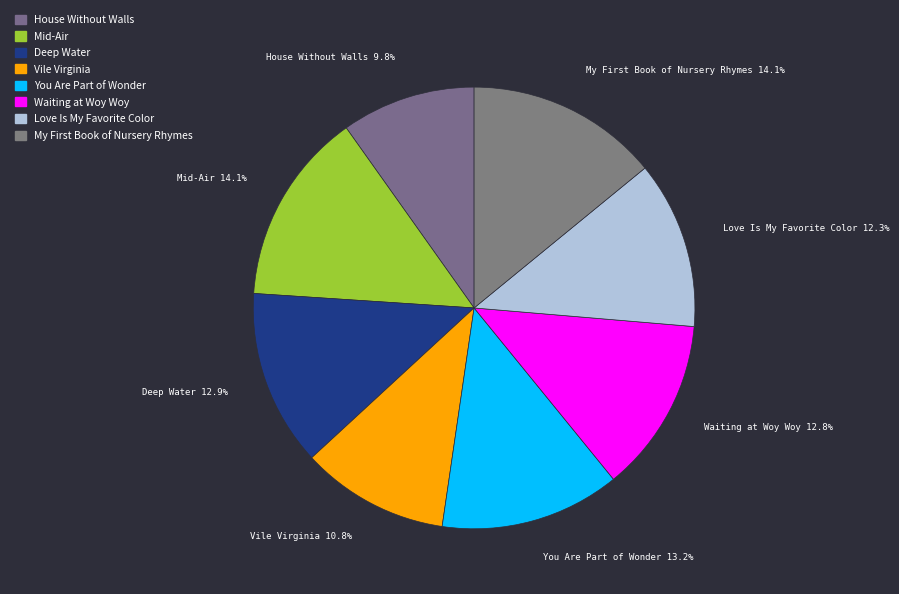

Between Mid-Air and Love Is My Favorite Color, which is larger?

Mid-Air